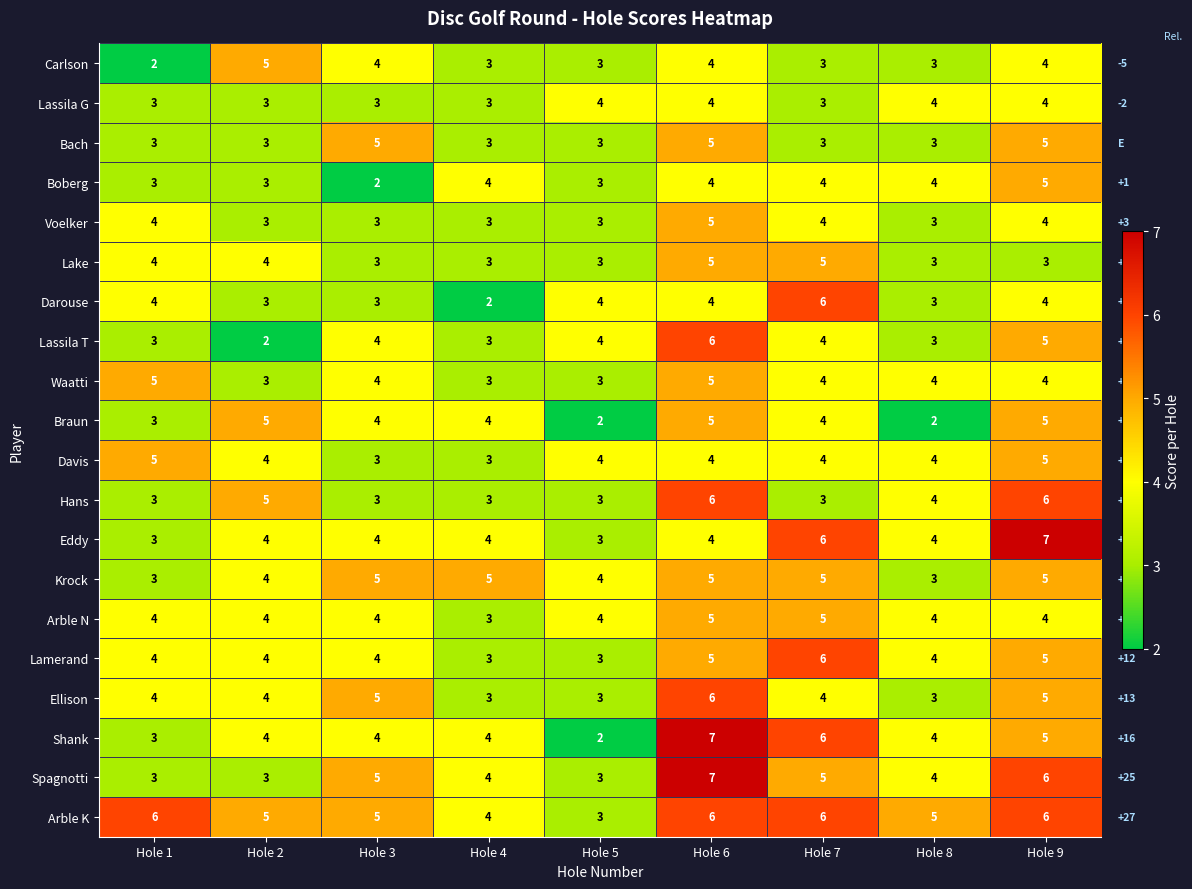

What is the average value of the Spagnotti series?

4